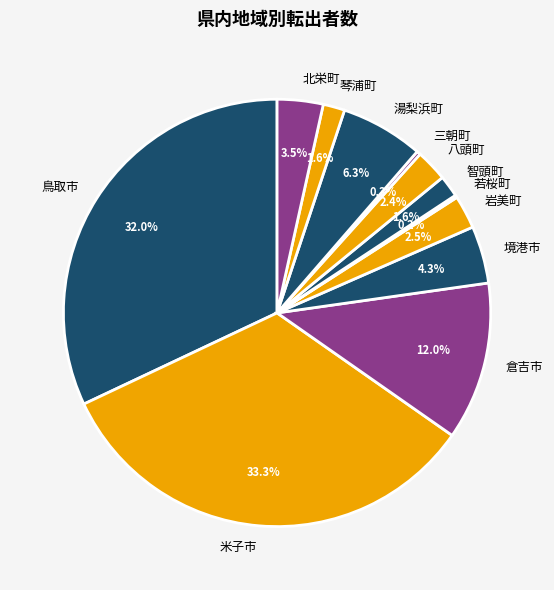

The 米子市 slice represents 47% of the pie. True or false?

False